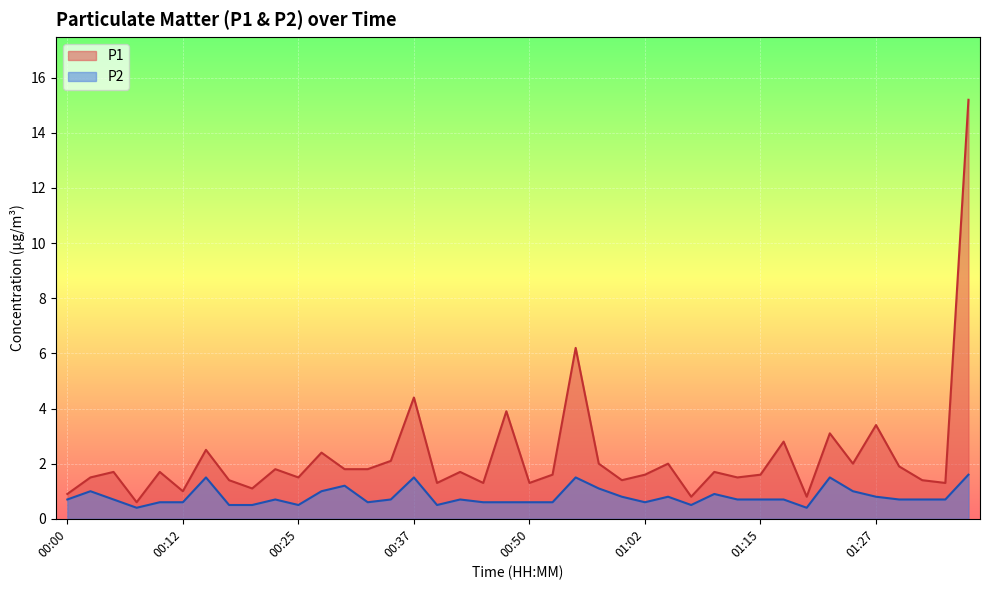

How many data points does each series have?

40